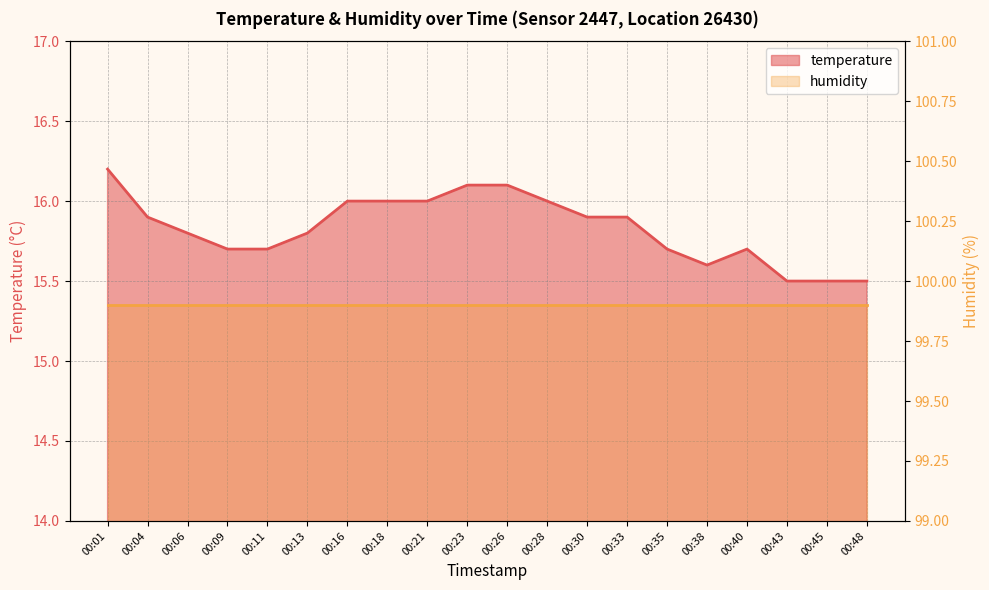

What is the minimum value shown in the chart?

15.5